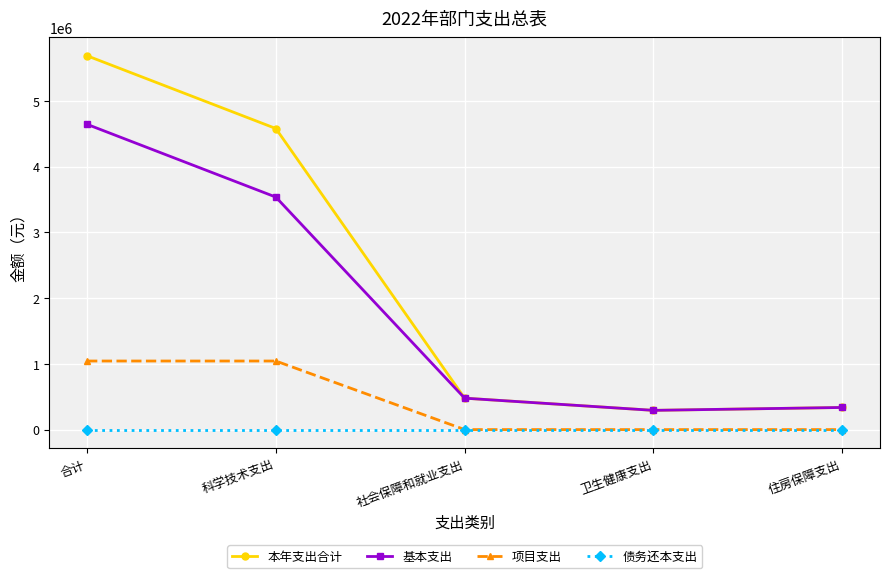

Which series has the largest total across all categories?

本年支出合计